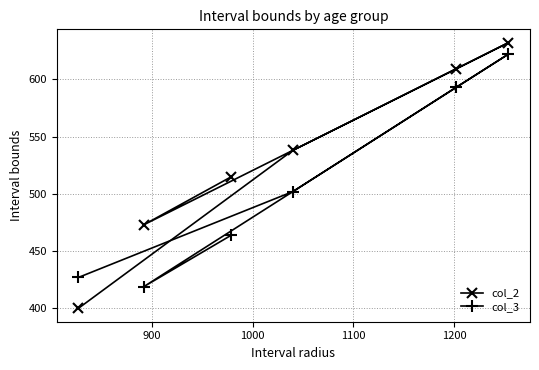

How many data points in col_2 are less than 538?

3